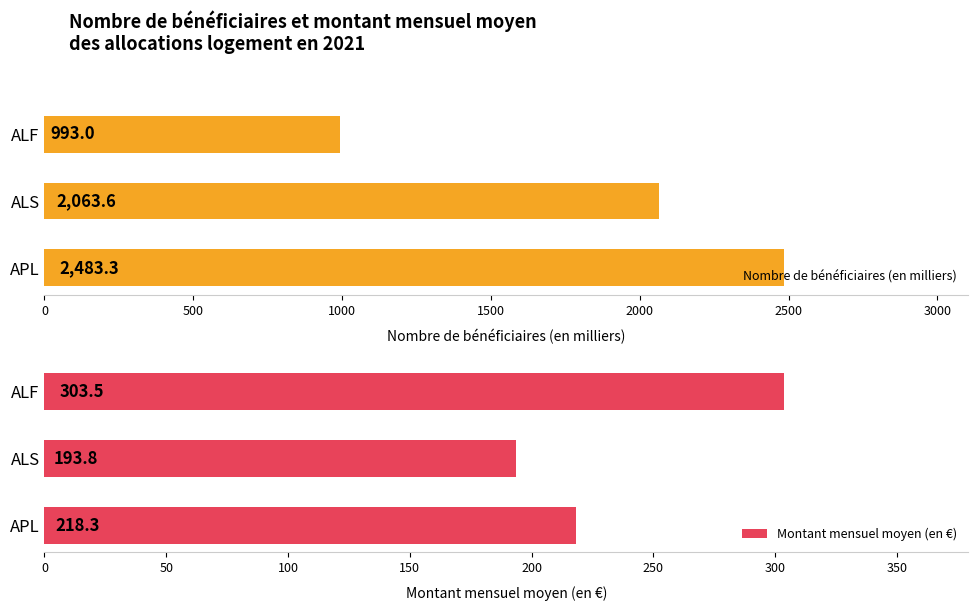

Count the number of data series in this chart.

2